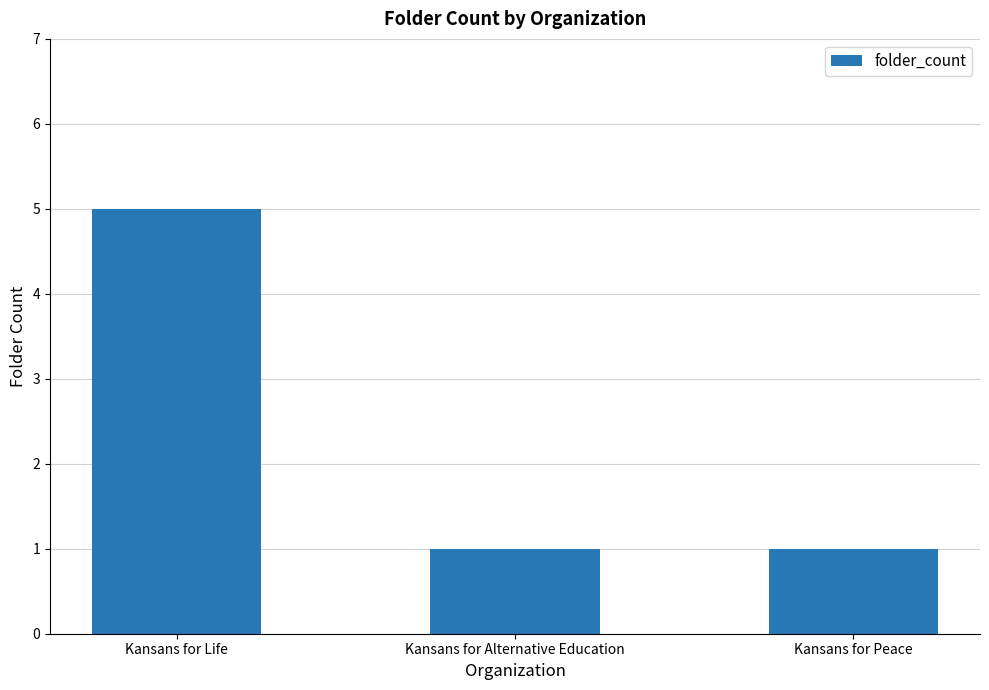

What is the greatest value displayed?

5